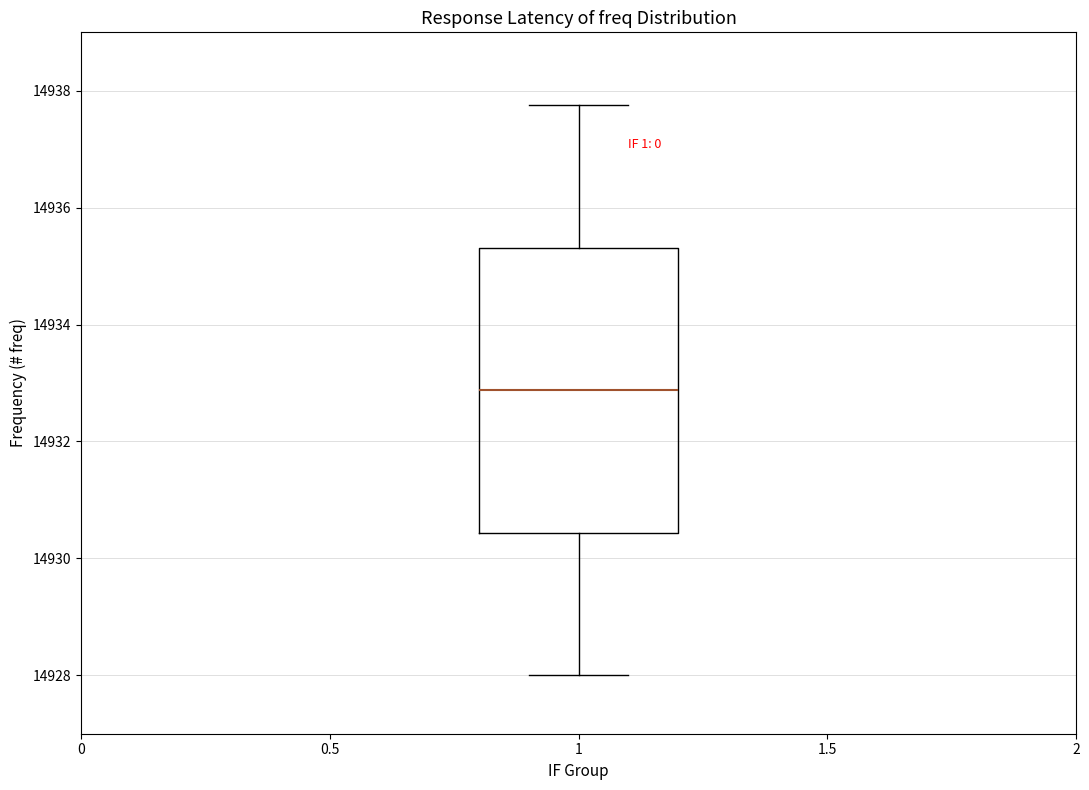

Where does the lower whisker of the box at x = 1 end on the y-axis? The values are not printed on the chart, so give them approximately, as read against the axis.

14928.0